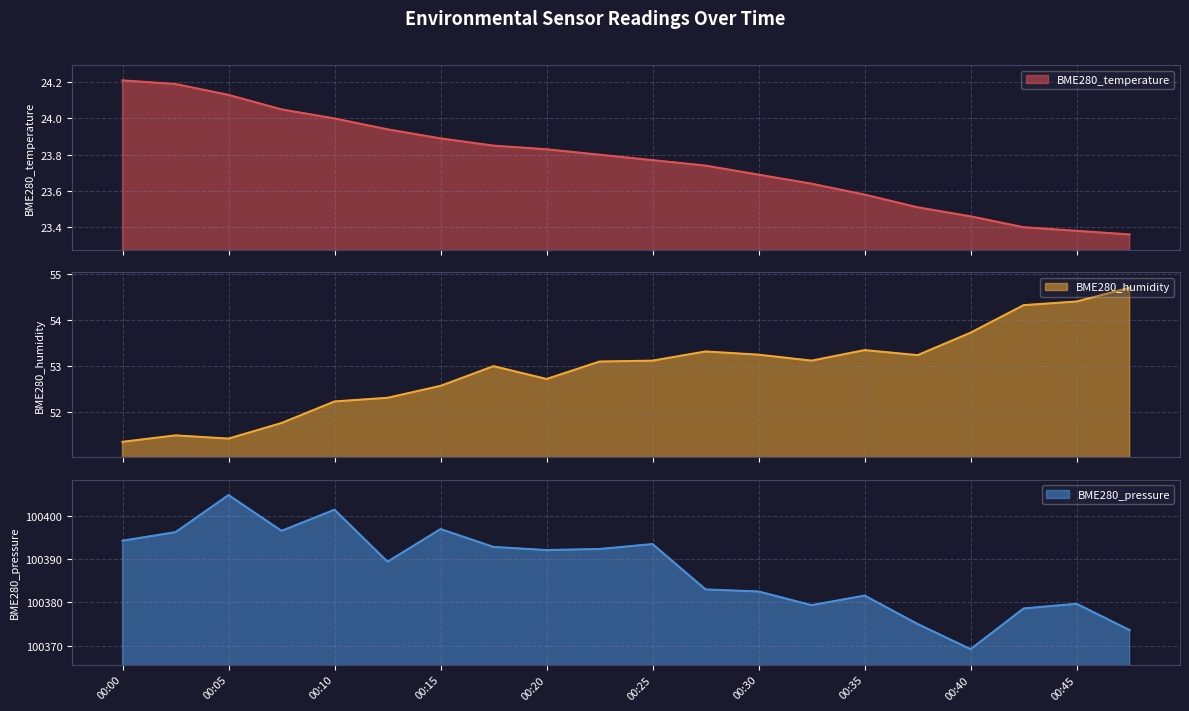

What is the difference between the maximum and minimum values in the BME280_temperature series?

0.9